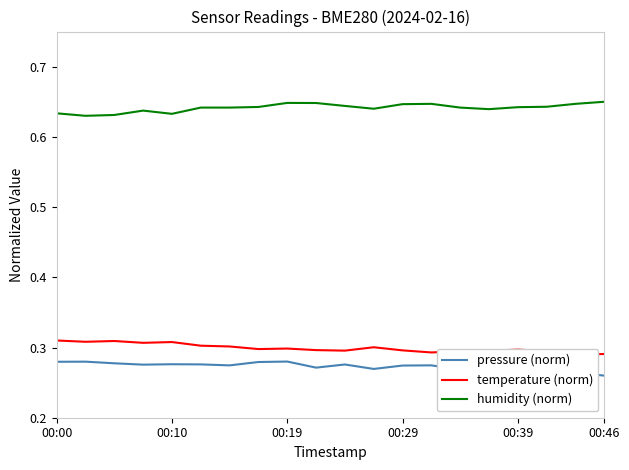

True or false: temperature (norm) and humidity (norm) intersect in this chart.

False